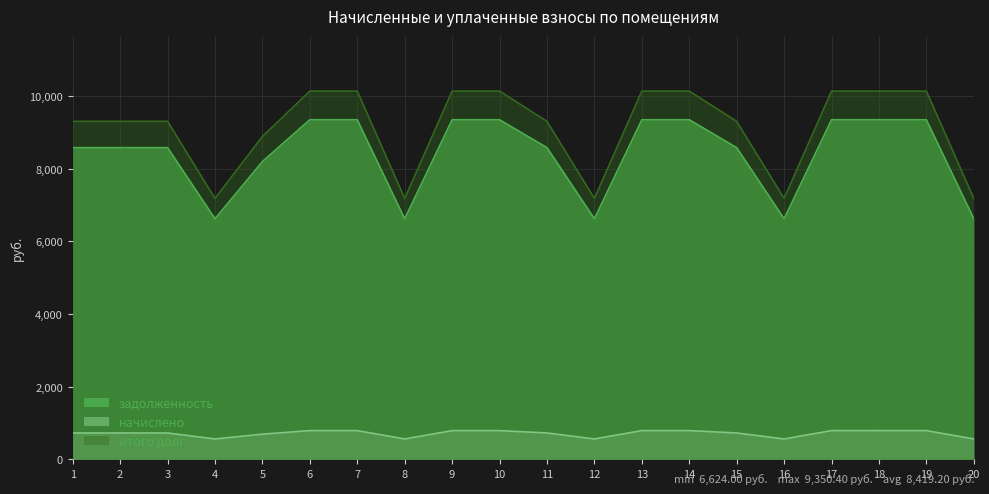

Between 12 and 17, which is larger?

17